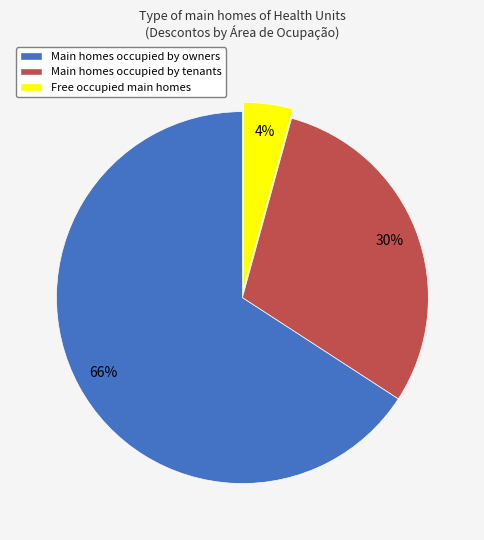

Is it true that Free occupied main homes is 4% of the pie?

True